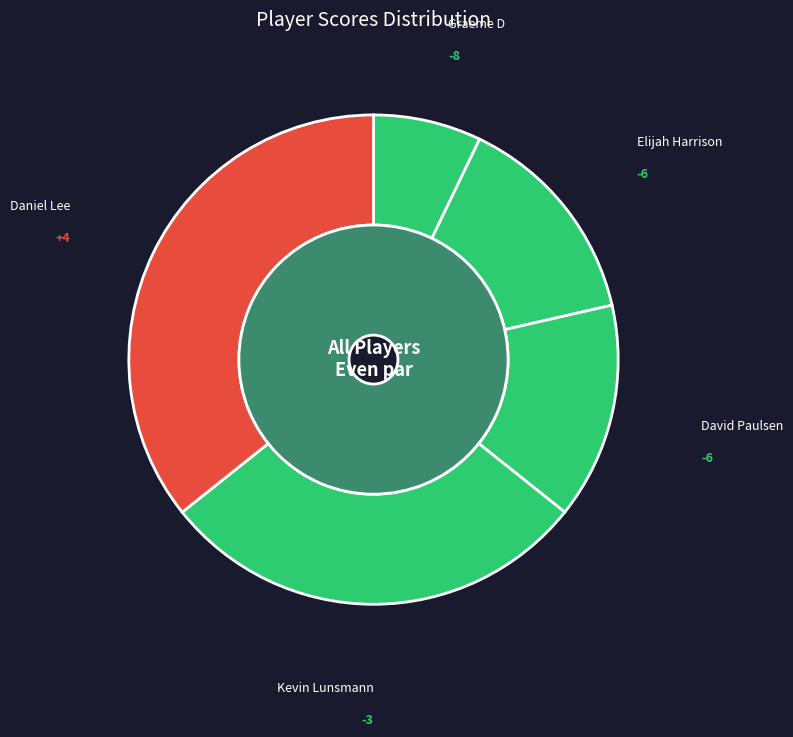

What is the ratio of the value at David Paulsen to the value at Graeme D?

2.0